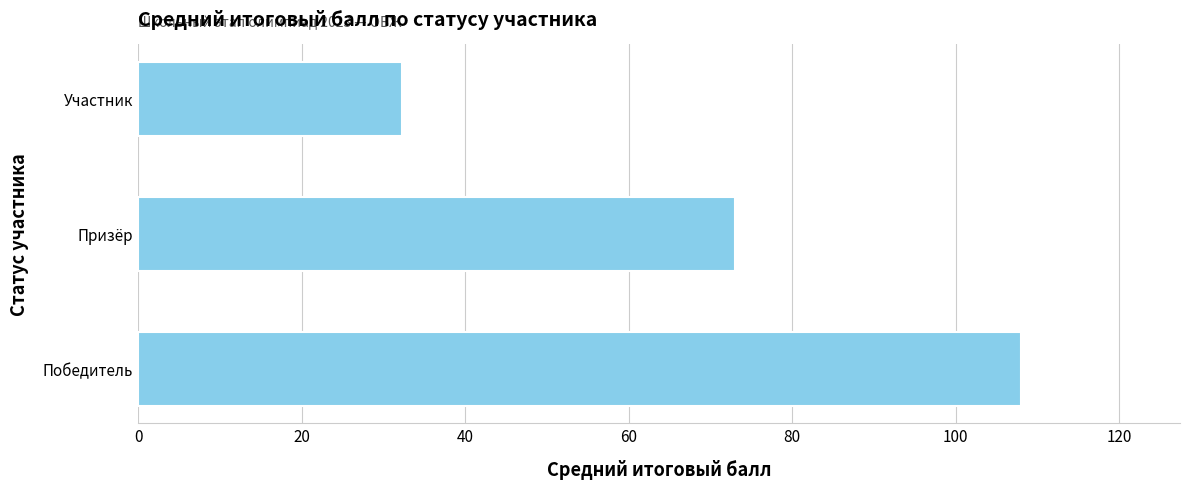

Are the bars grouped side by side (vs. stacked)?

No